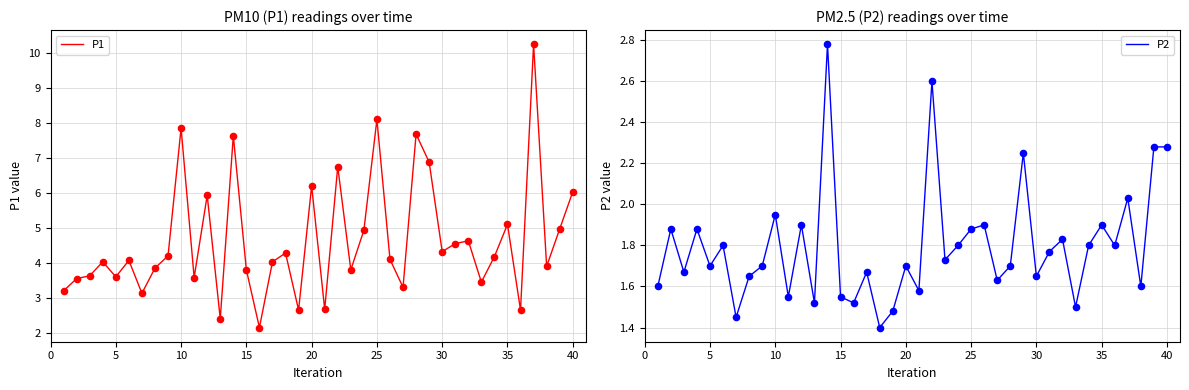

At how many categories does at least one series exceed 6?

9